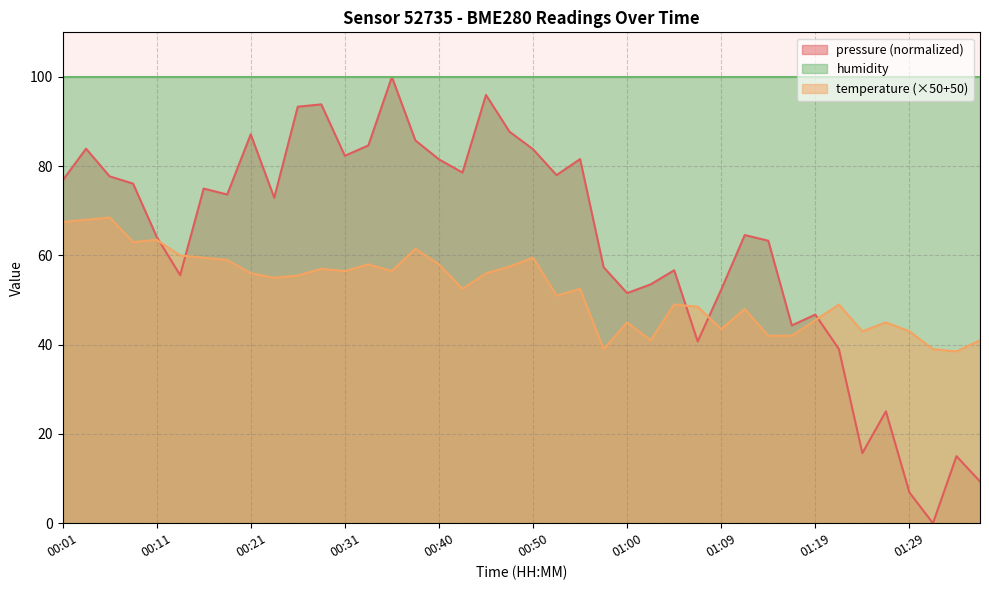

True or false: temperature has a value of 58.0 at 00:33.

True